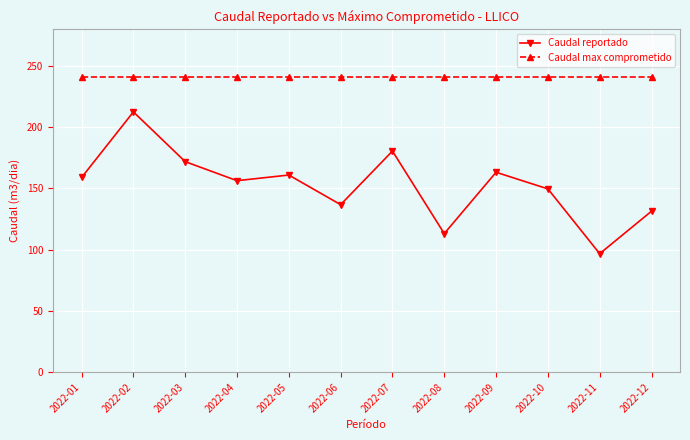

True or false: Caudal reportado and Caudal max comprometido cross at least once.

False